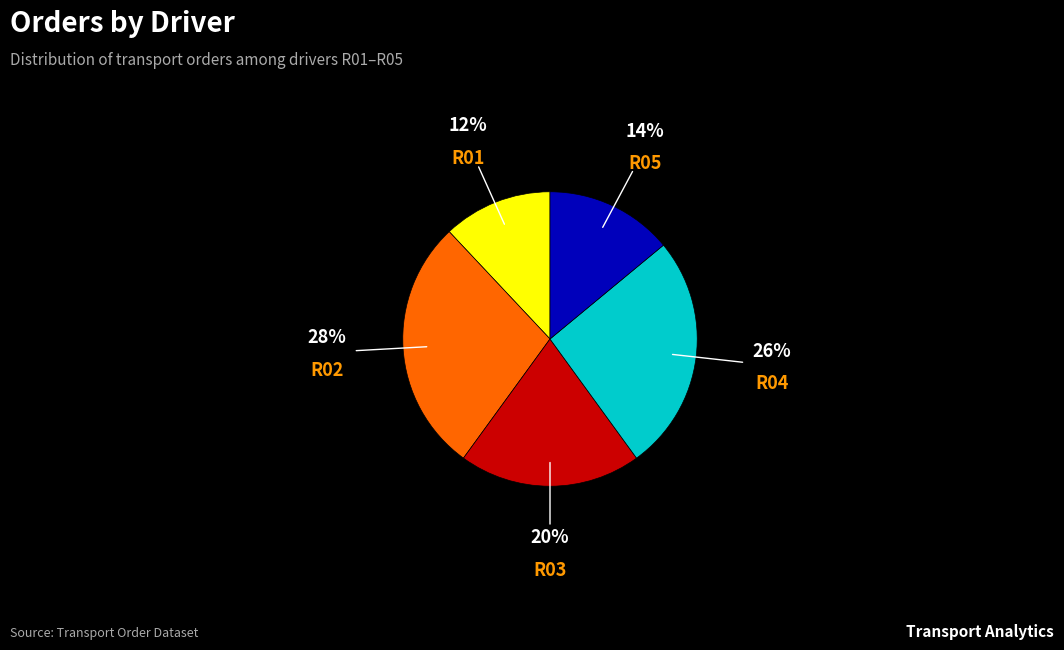

Does any single category account for the majority?

No